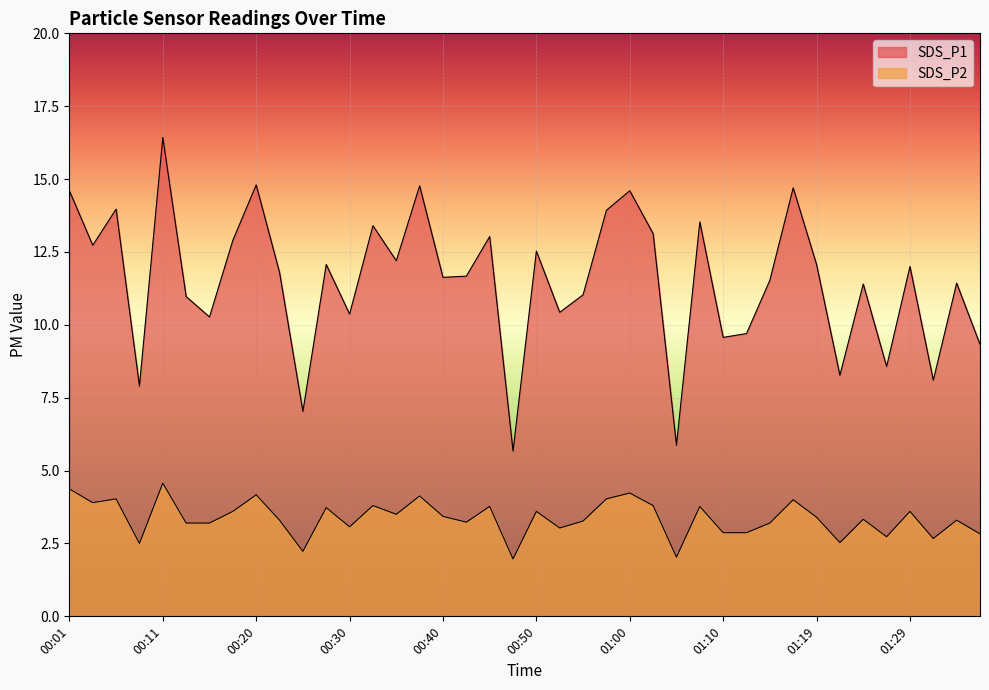

True or false: SDS_P1 has a value of 11.5 at 01:14.

True